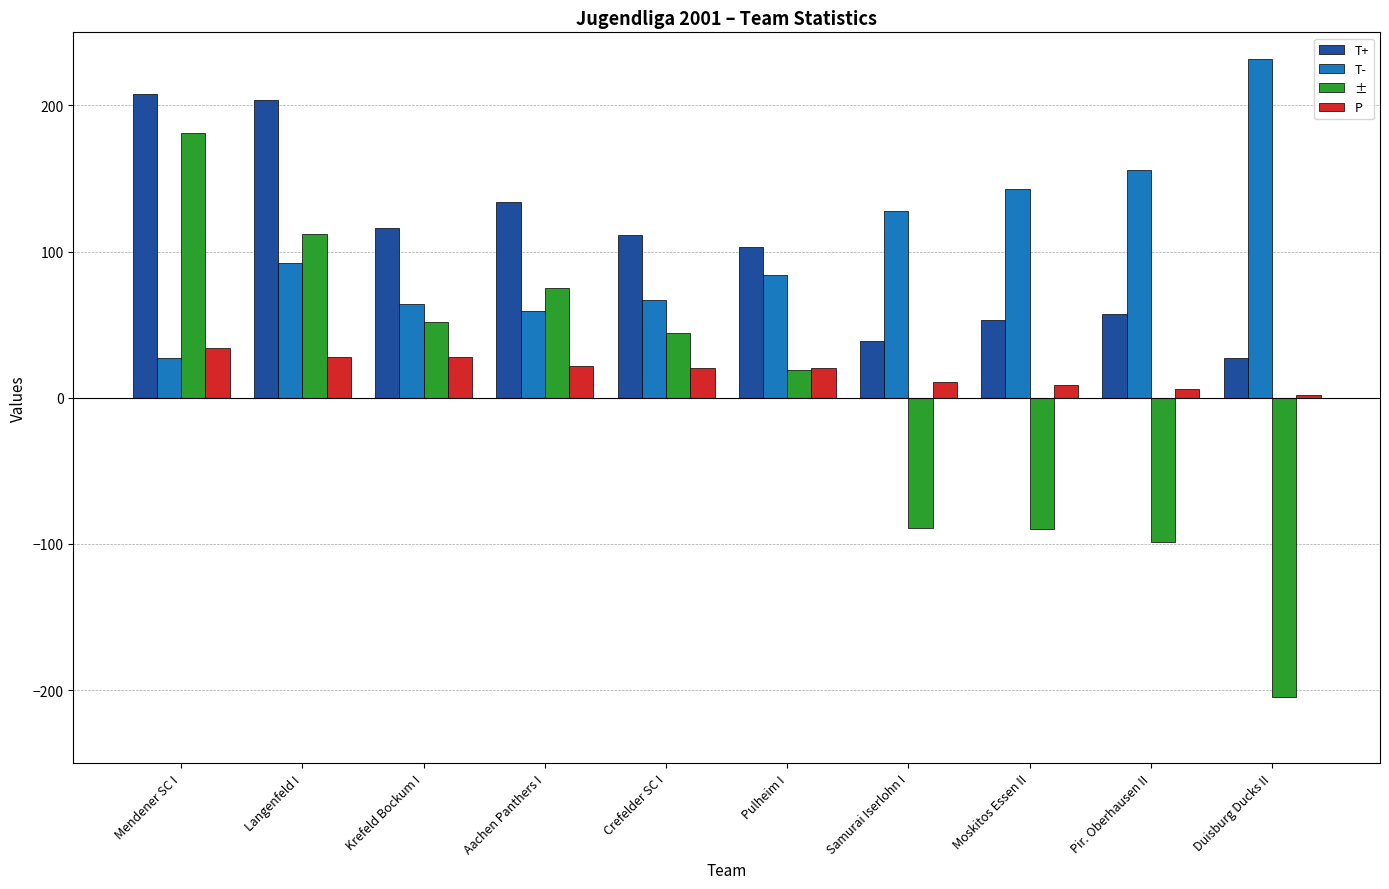

Is it true that ± equals 19 at Pulheim I?

True